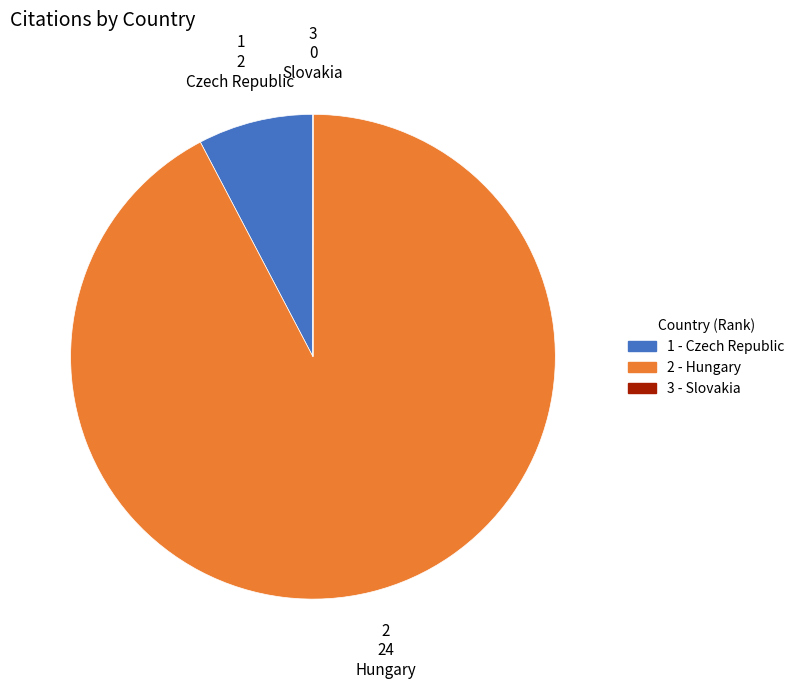

Is there any slice that represents more than half of the pie?

Yes